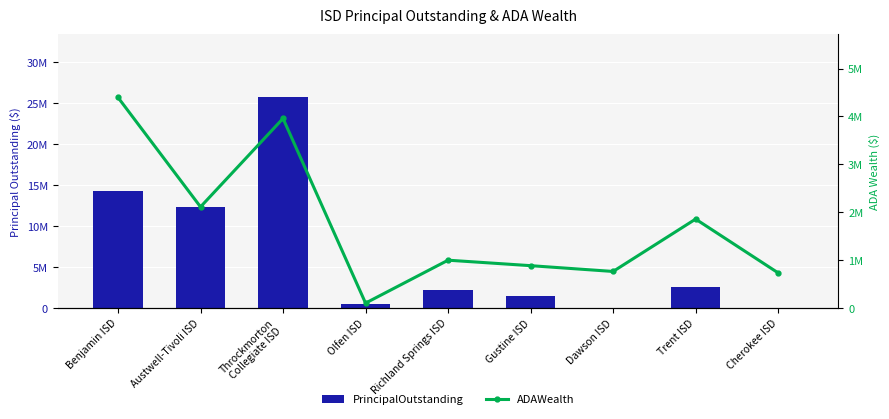

The value of ADAWealth at Gustine ISD is 882804.8. True or false?

True